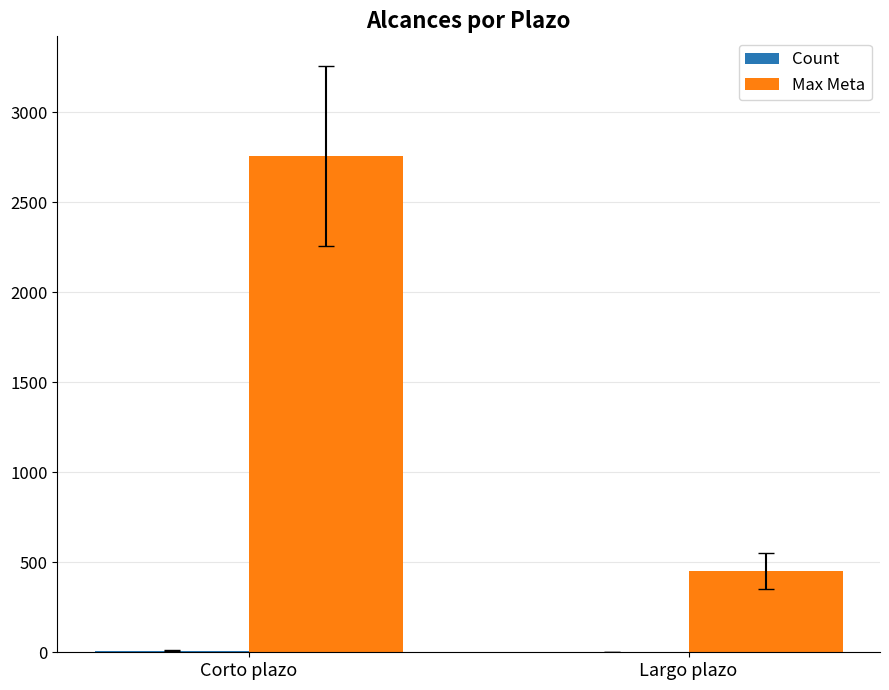

Between Corto plazo and Largo plazo, which series saw the biggest shift?

Max Meta